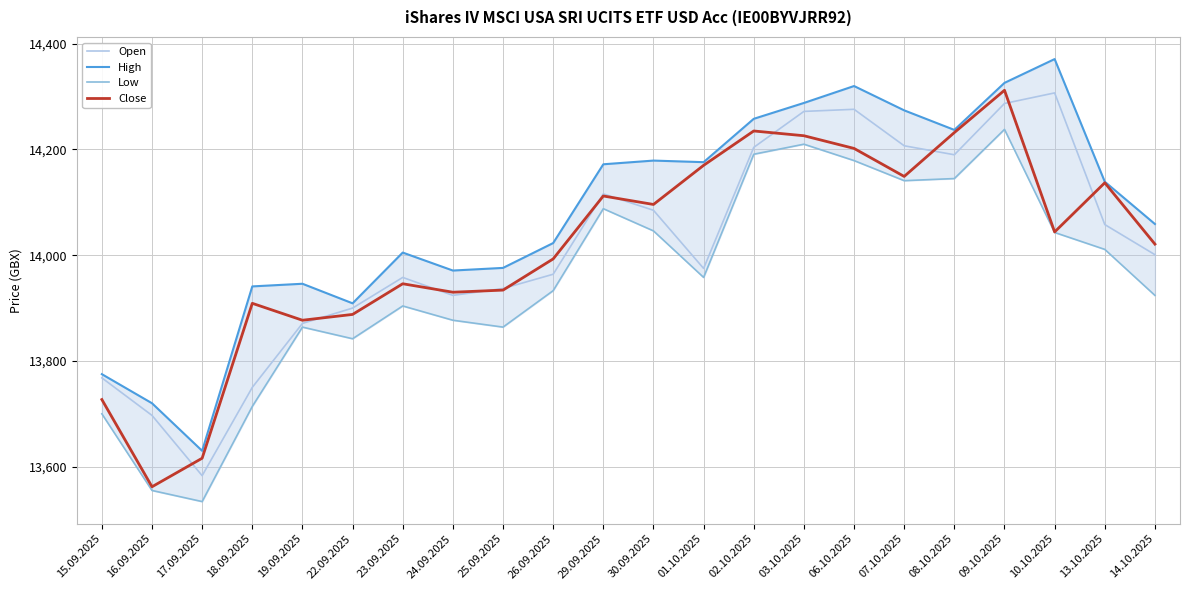

How many lines are shown in the chart?

4